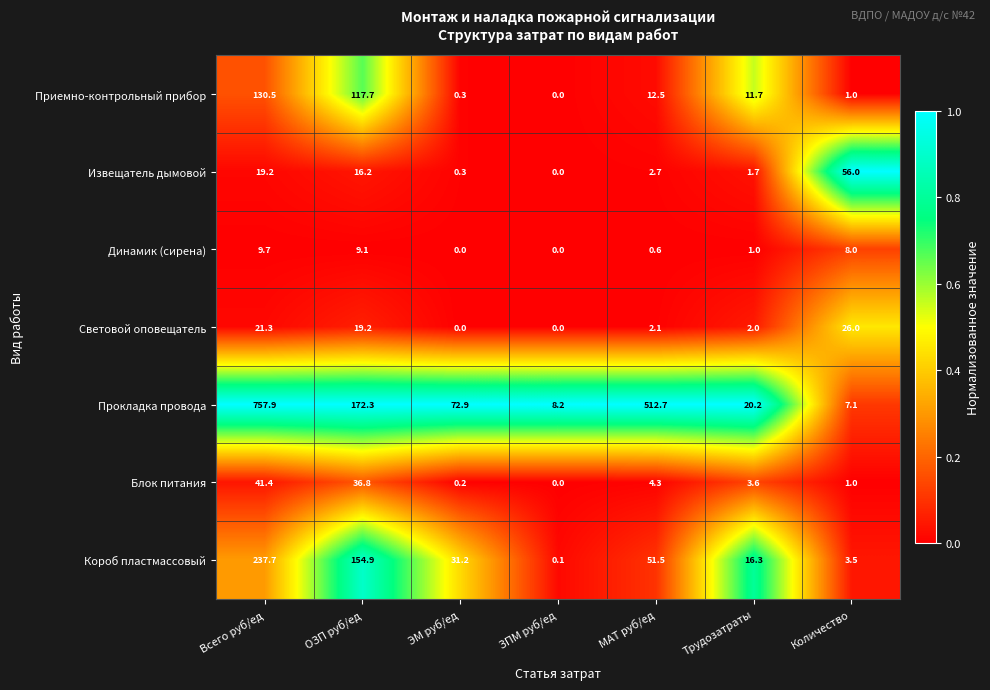

The value of Световой оповещатель at ОЗП руб/ед is 19.2. True or false?

True